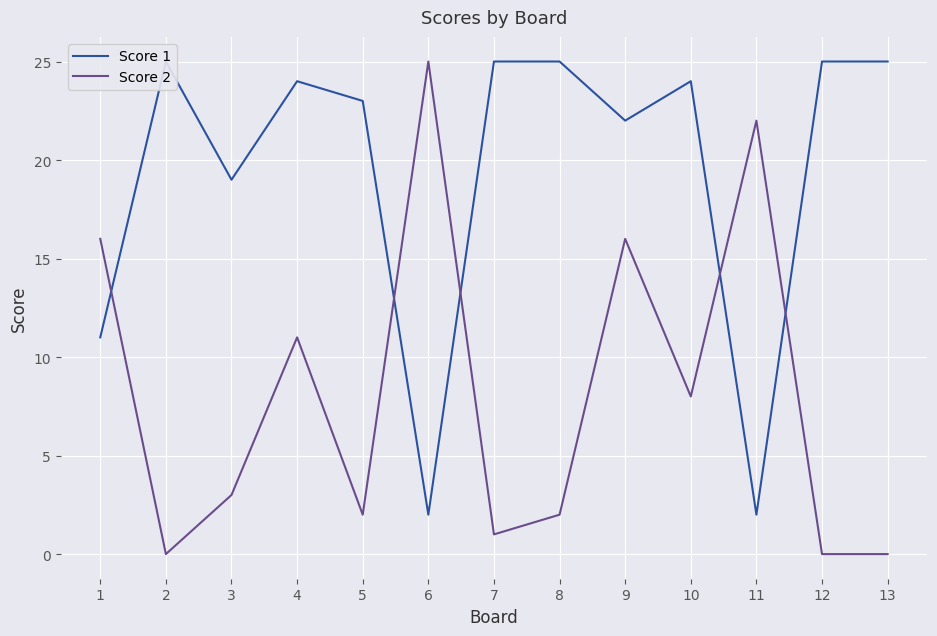

In Score 1, how many points are higher than both neighbors (excluding endpoints)?

3